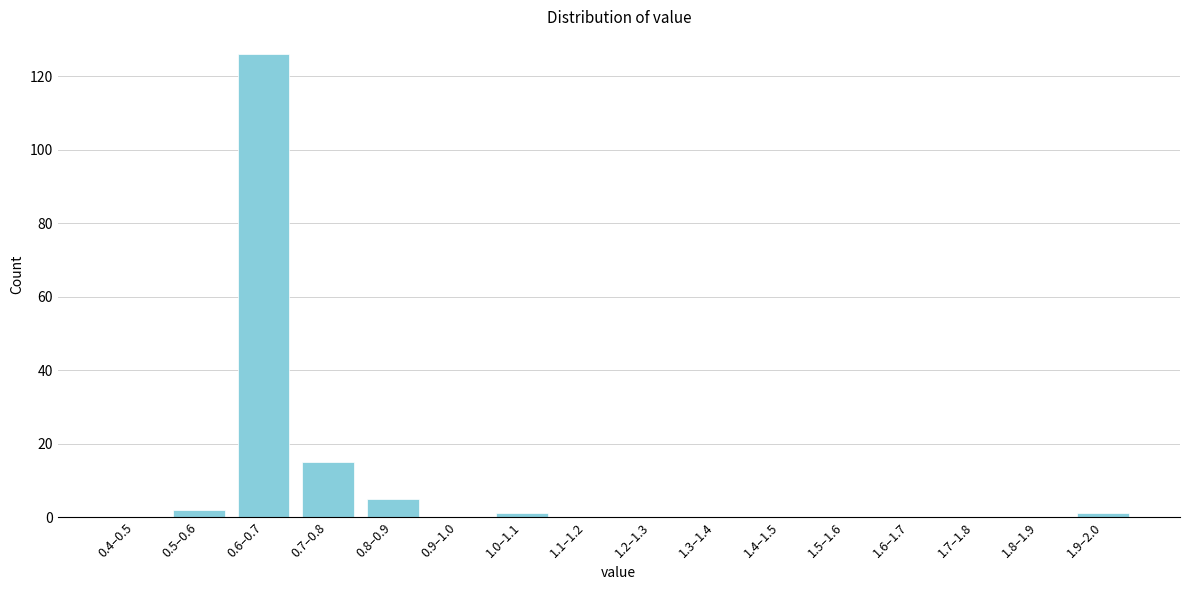

Reading left to right, list all the values displayed in this chart.

0.4–0.5=0	0.5–0.6=2	0.6–0.7=126	0.7–0.8=15	0.8–0.9=5	0.9–1.0=0	1.0–1.1=1	1.1–1.2=0	1.2–1.3=0	1.3–1.4=0	1.4–1.5=0	1.5–1.6=0	1.6–1.7=0	1.7–1.8=0	1.8–1.9=0	1.9–2.0=1